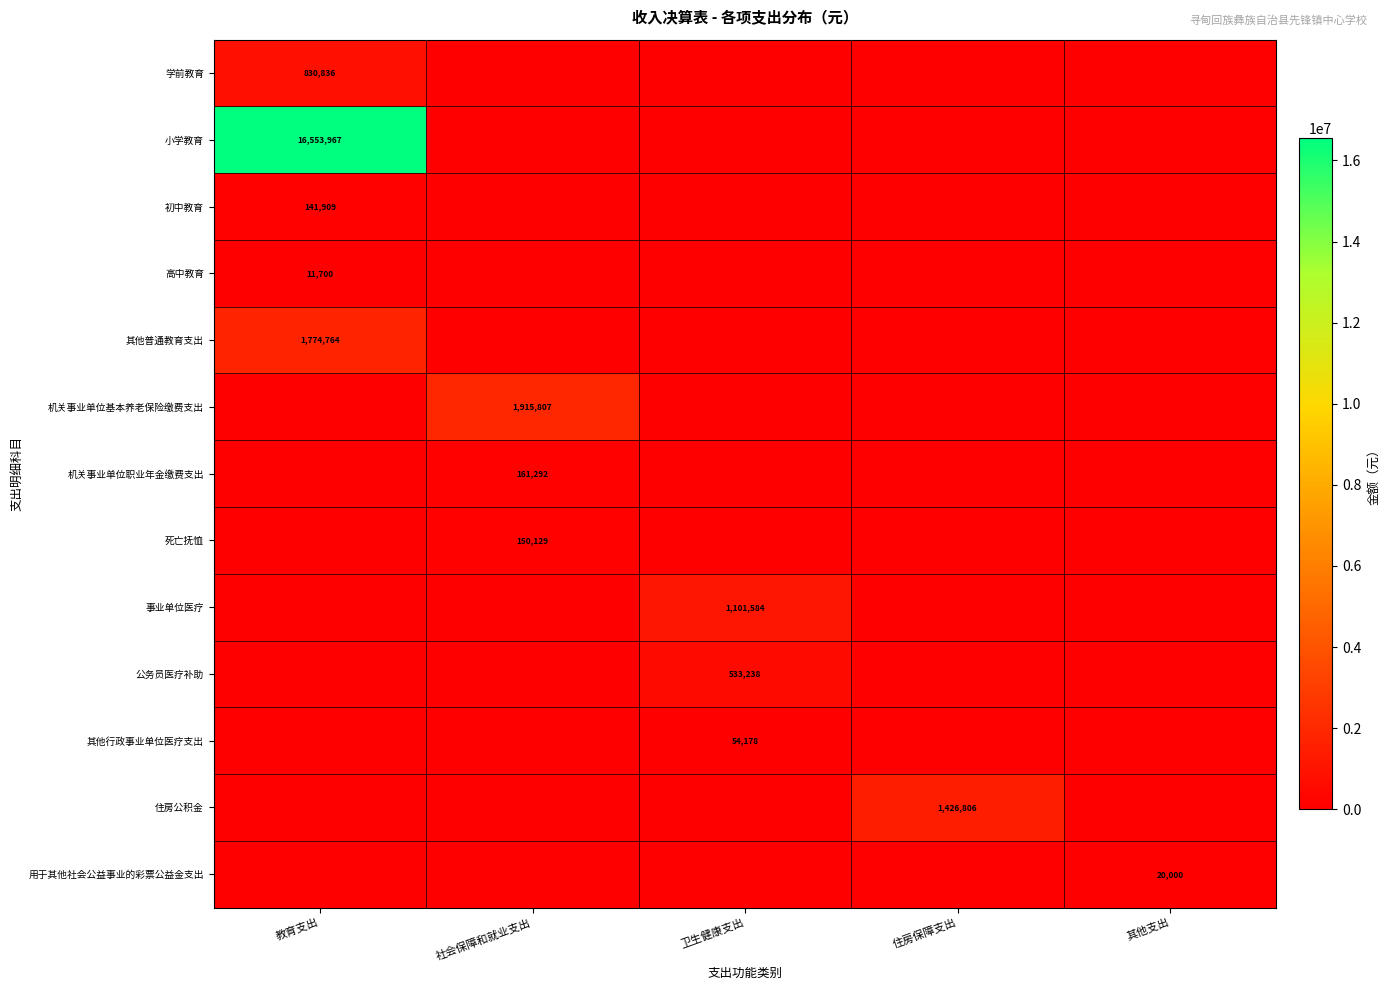

The 死亡抚恤 series shows 150129 at 社会保障和就业支出. True or false?

True